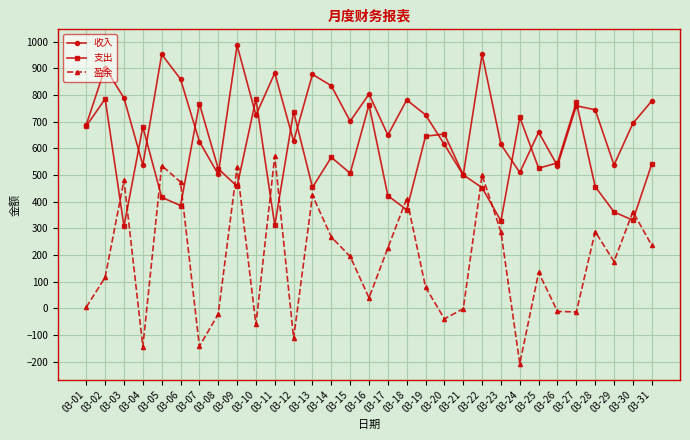

Is this an area chart (filled region under the line)?

No